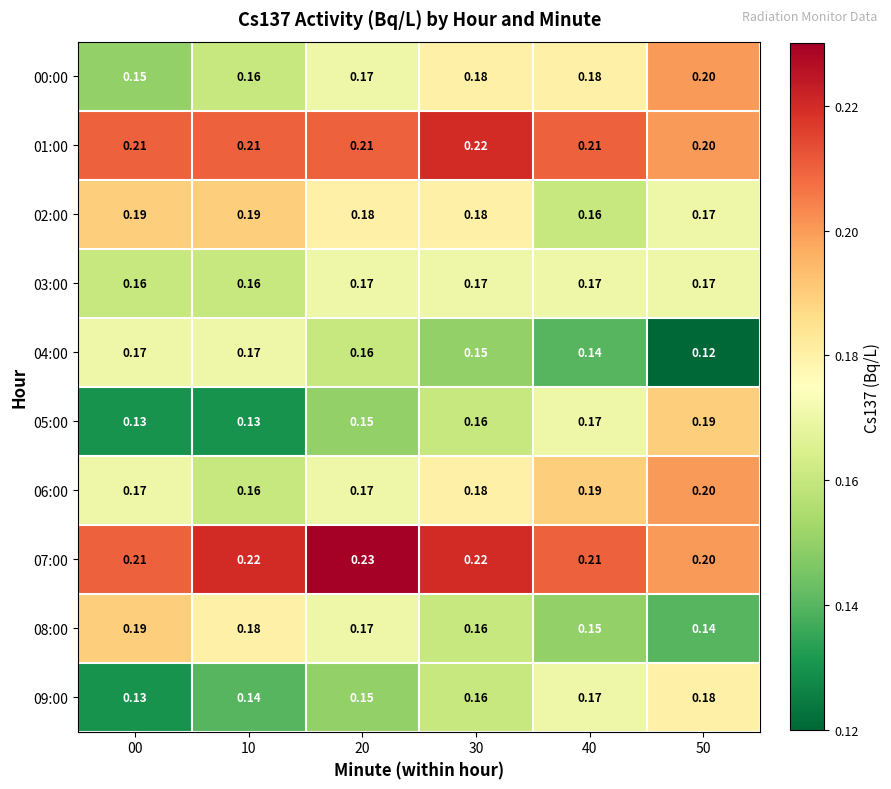

Is the value of 00:00 at 10 greater than the value of 06:00 at 00?

No